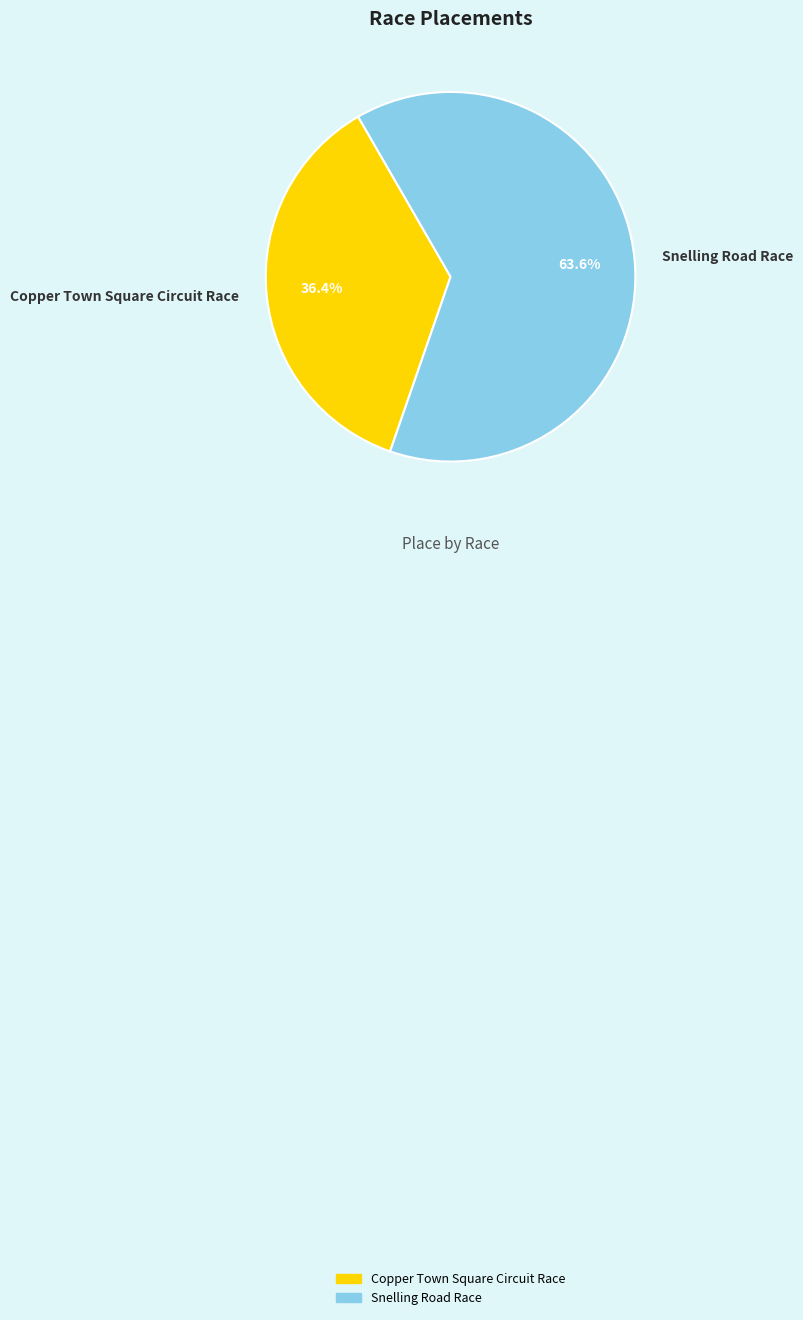

How many slices are in this pie chart?

2